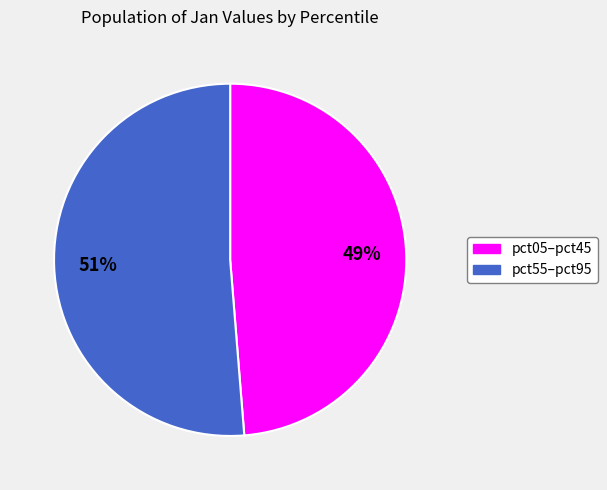

To the nearest percent, what is the average slice percentage?

50%